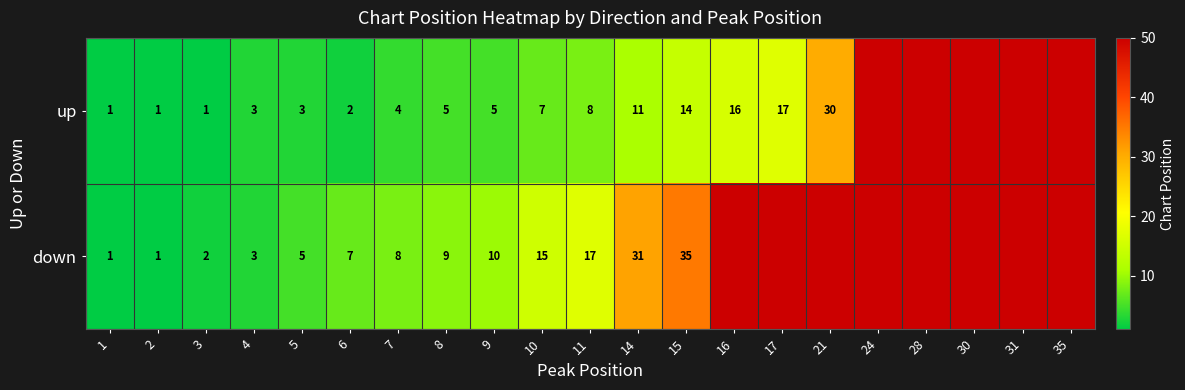

Which has a higher value, 4 or 31?

31